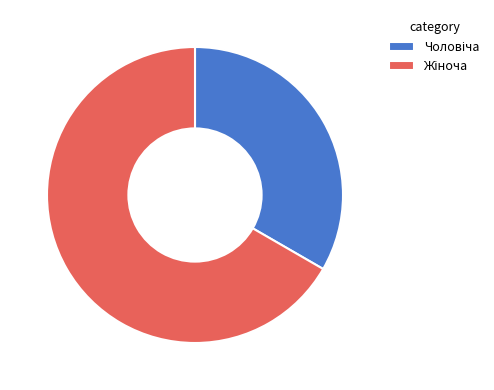

Does any single category account for the majority?

Yes